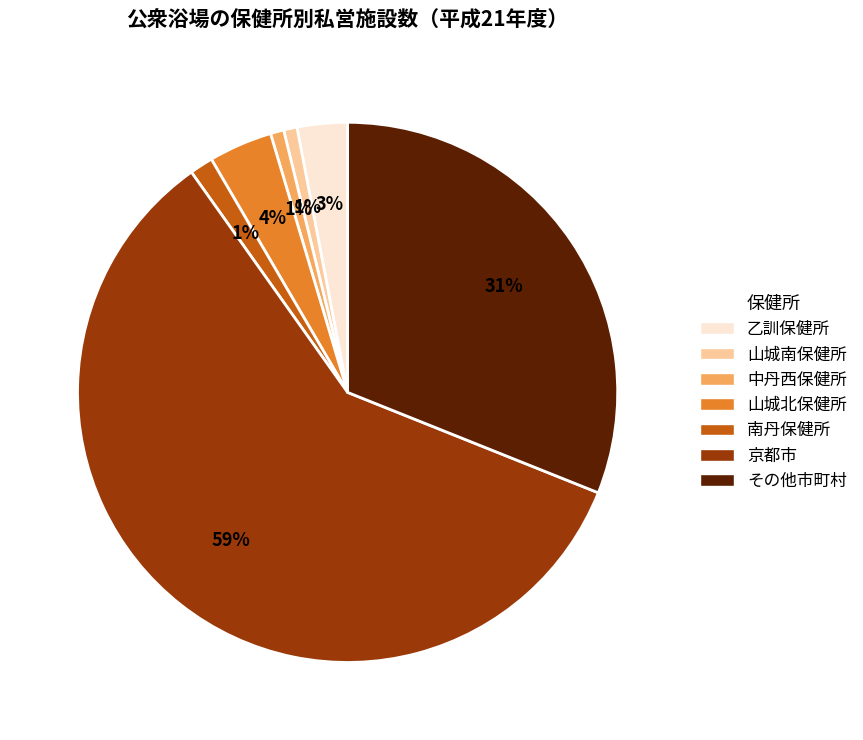

Between 乙訓保健所 and 中丹西保健所, which is larger?

乙訓保健所